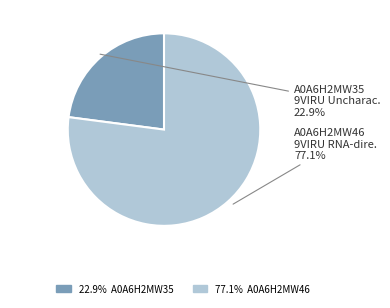

Which slice is the smallest?

A0A6H2MW35 9VIRU Uncharac.